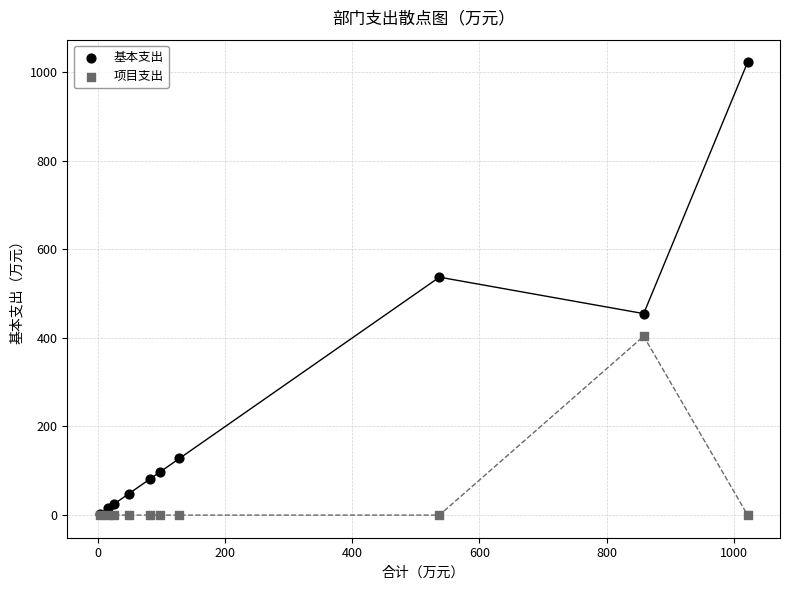

Which series reaches the maximum Y coordinate?

基本支出